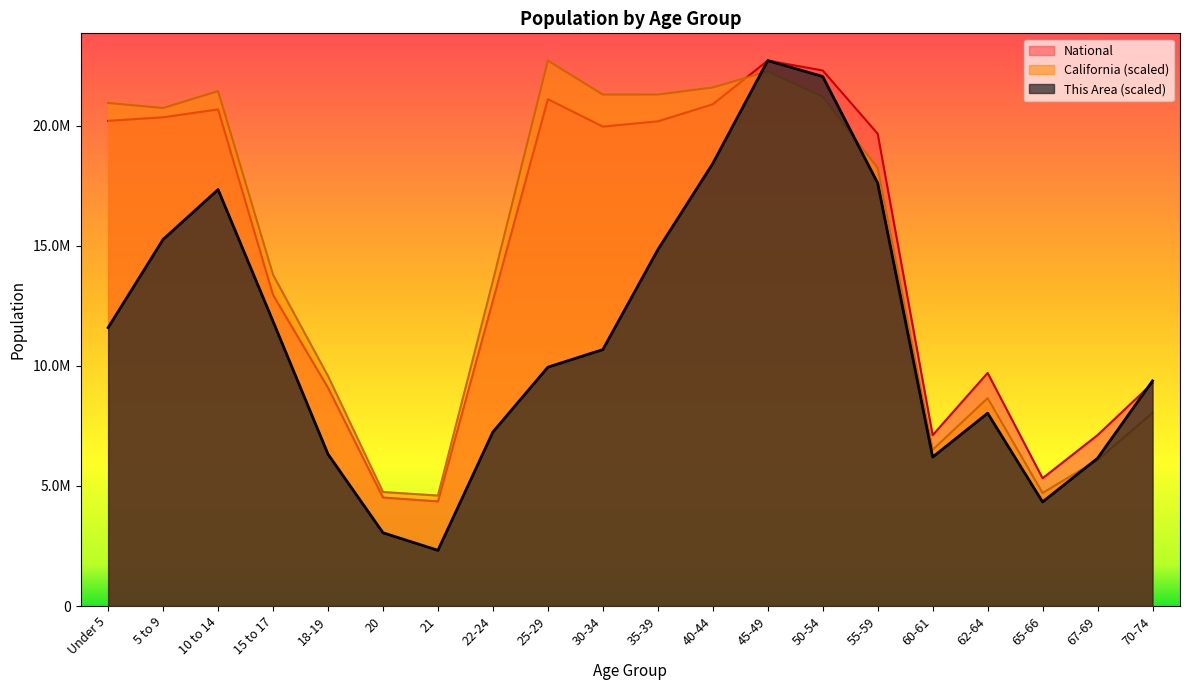

At which category does the chart reach its peak across all series?

45-49